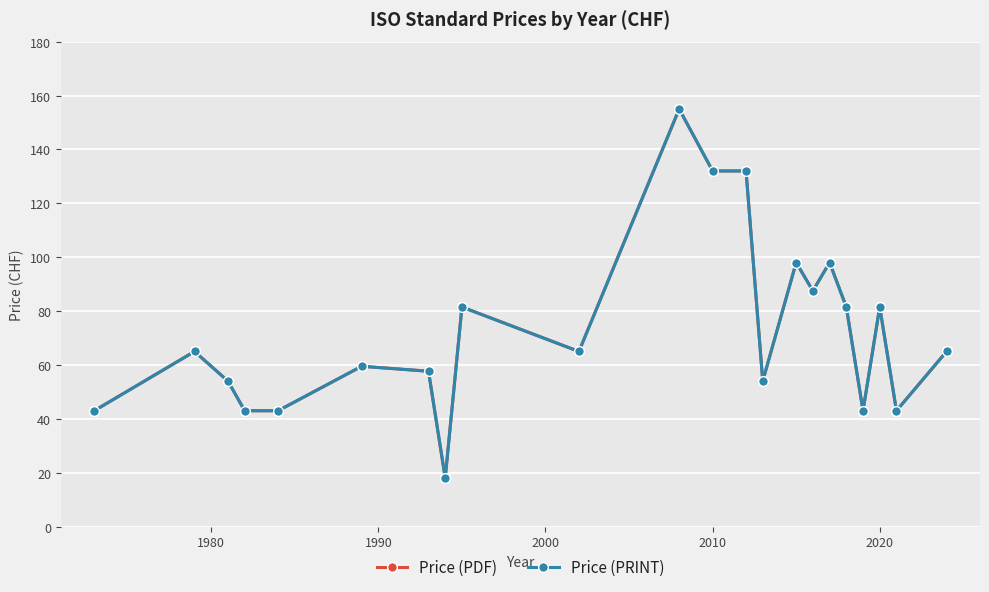

How many lines are shown in the chart?

2